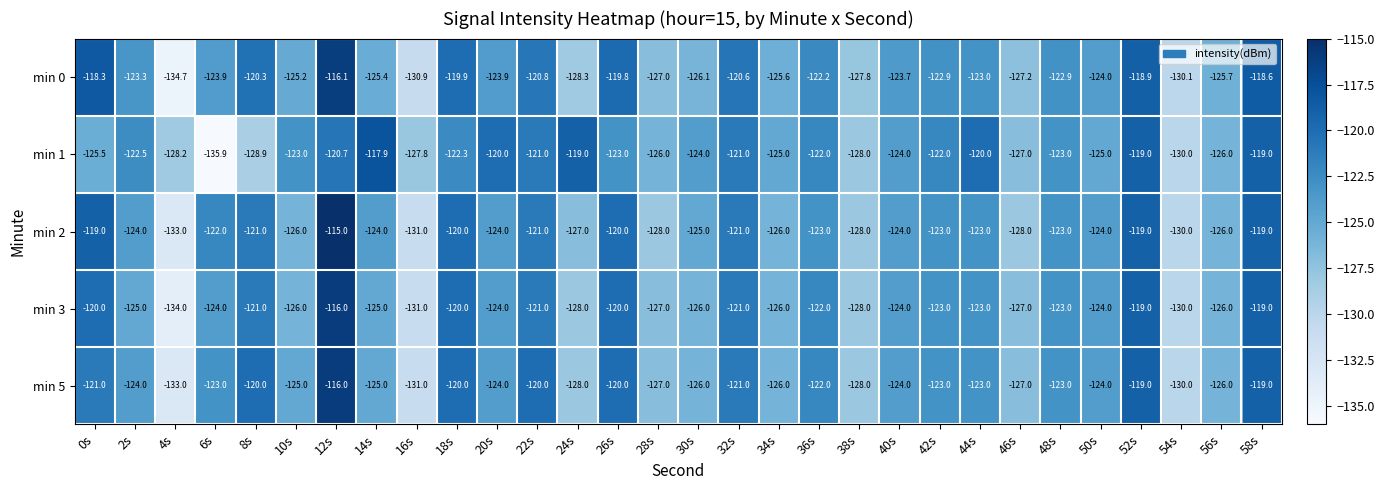

Where is min 3 nearest to the value -125?

2s